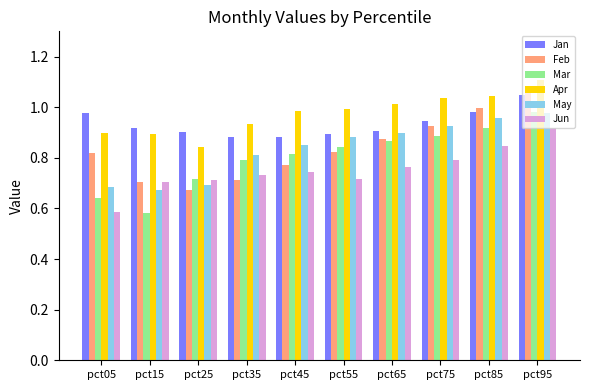

What is the spread (max minus min) of values at pct05?

0.4